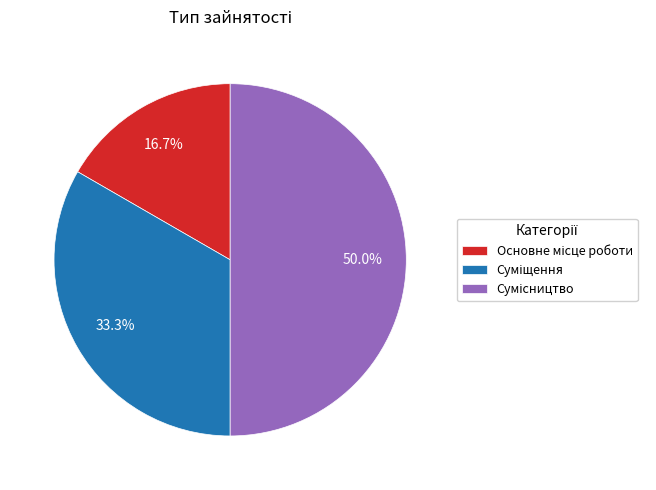

How many slices are in this pie chart?

3